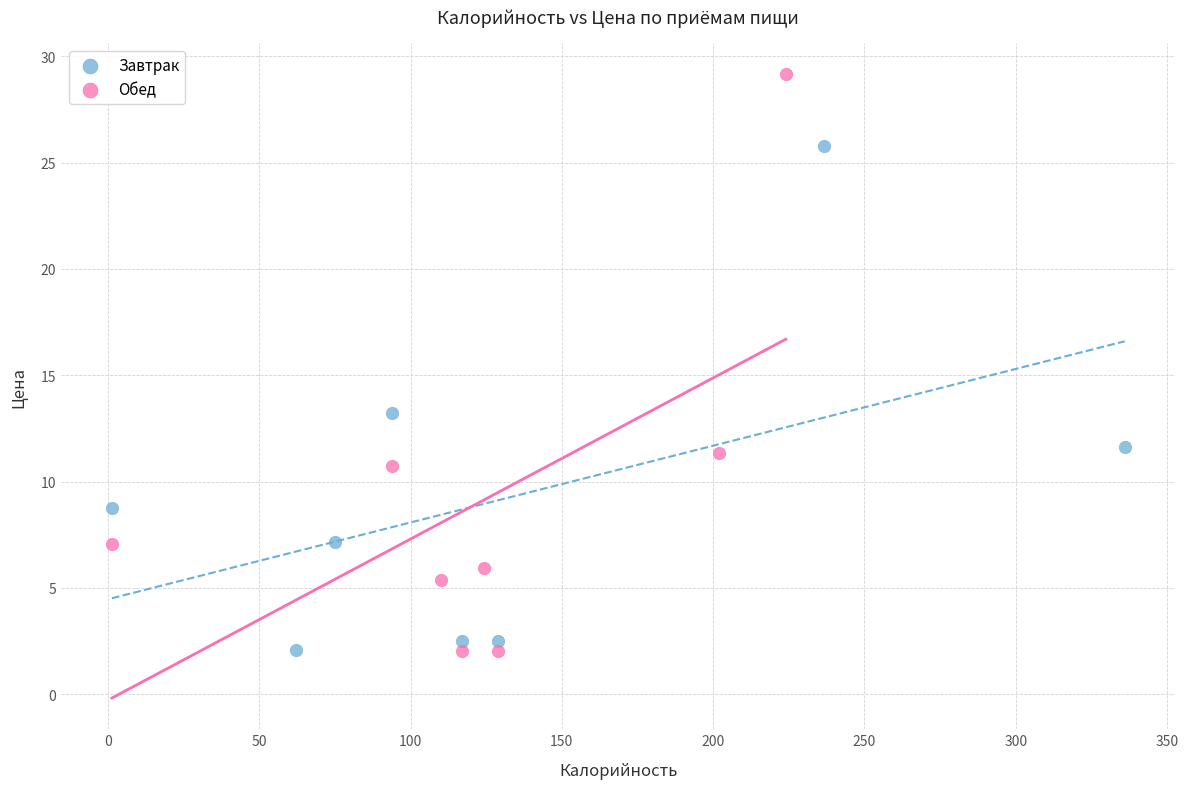

Which series has the largest Y range (max minus min)?

Обед